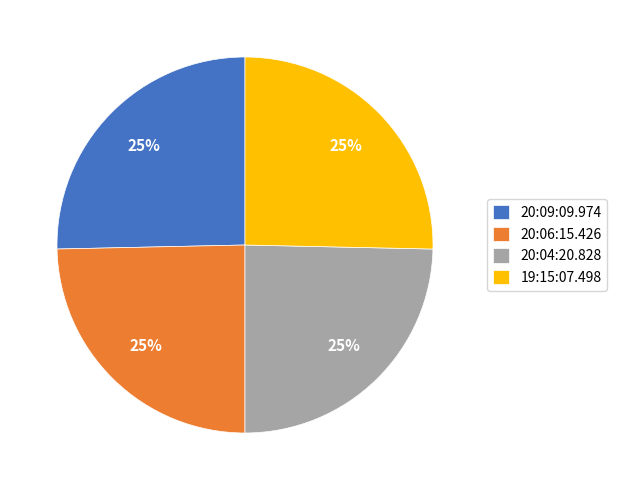

Is there a majority slice in this chart?

No